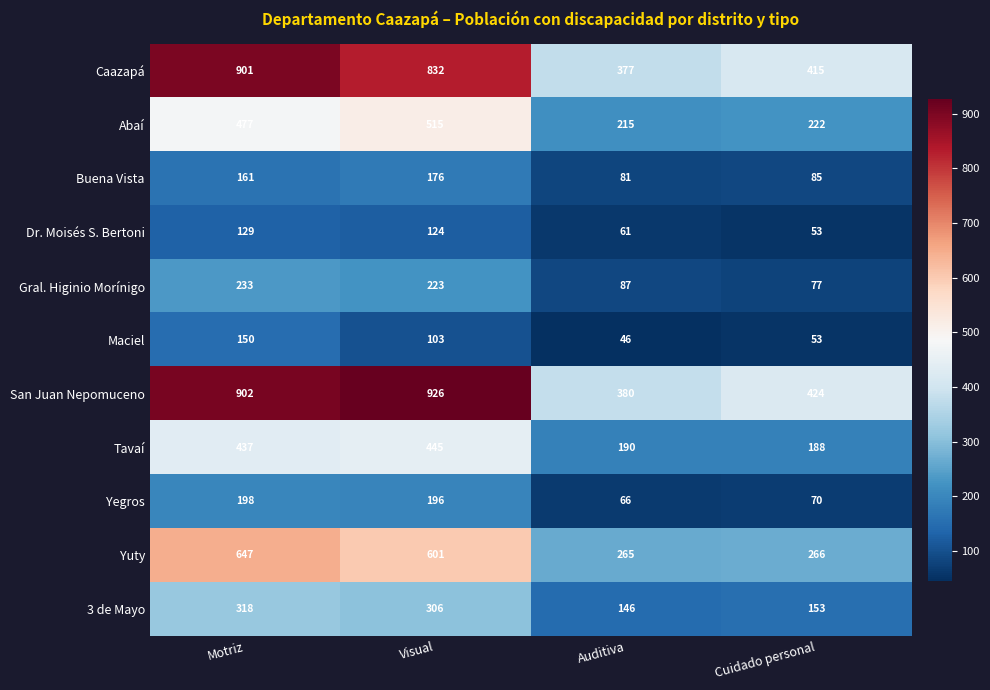

What value does the Buena Vista series have at Visual, to the nearest 5?

175